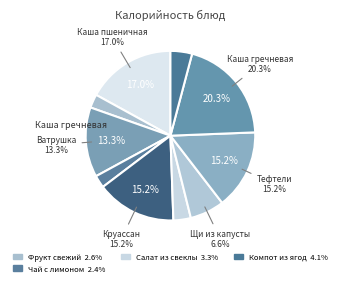

Is there a majority slice in this chart?

No